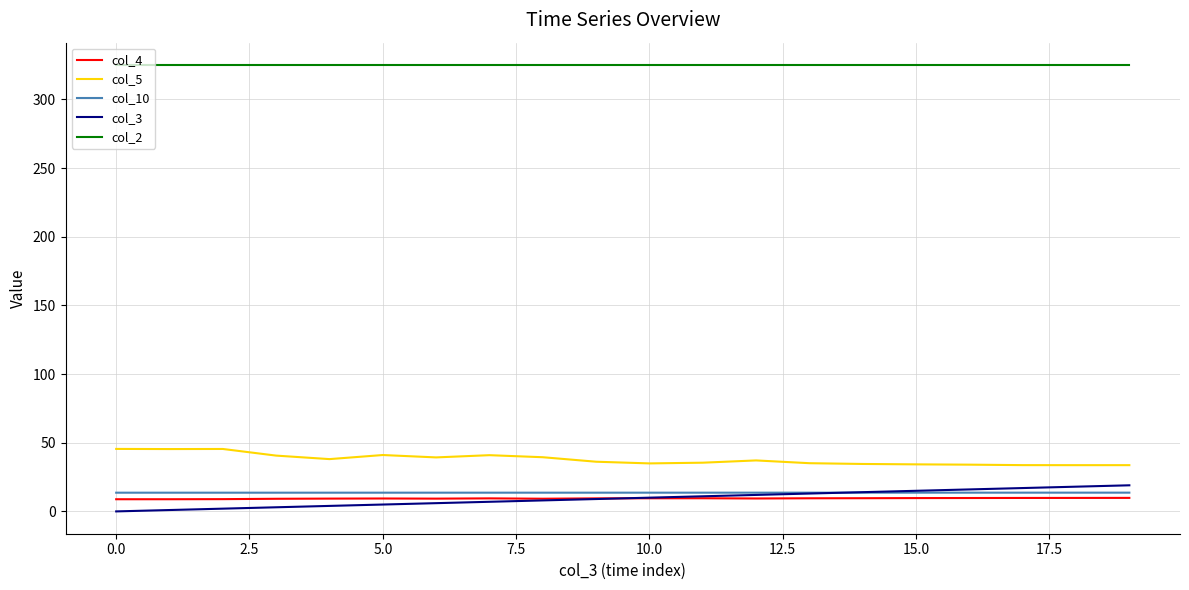

At how many categories does at least one series exceed 147?

20